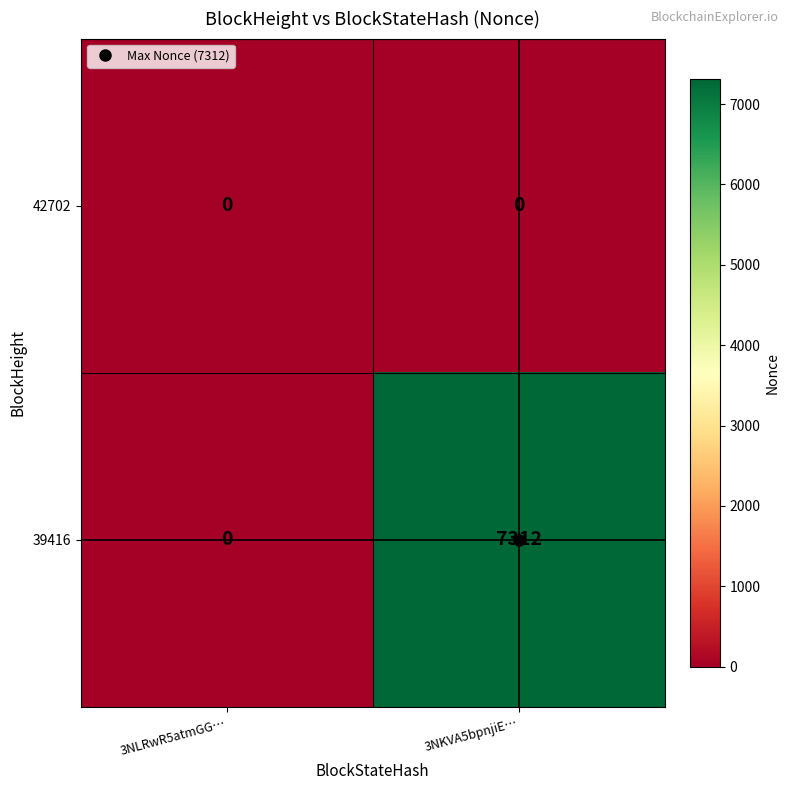

Count the number of categories in the chart.

2